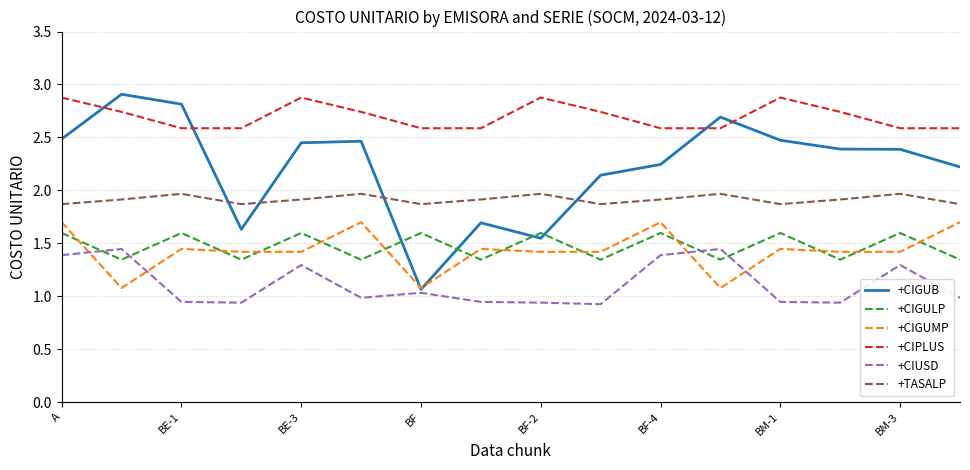

What is the highest value of the +CIPLUS series?

2.9